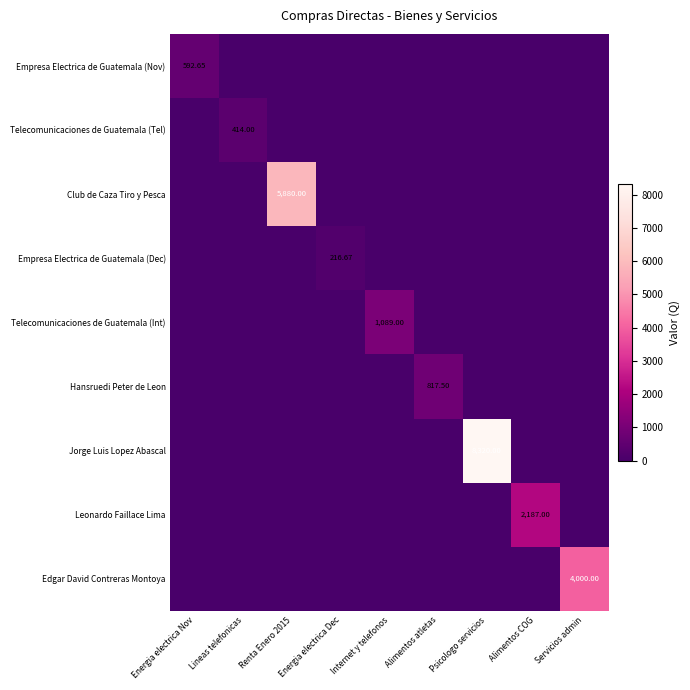

What is the total value across all series at Internet y telefonos?

1089.0